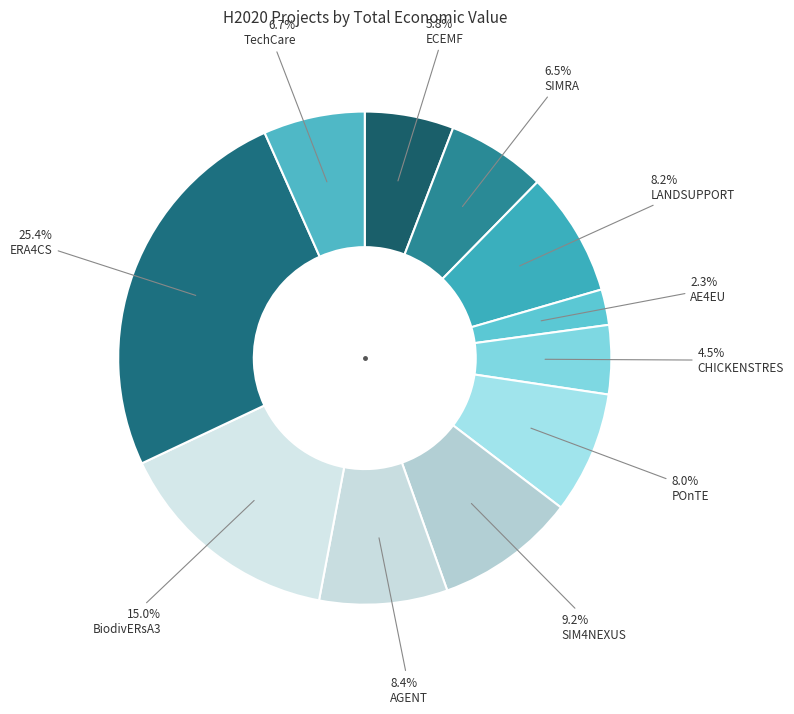

Count the number of slices in the pie.

11